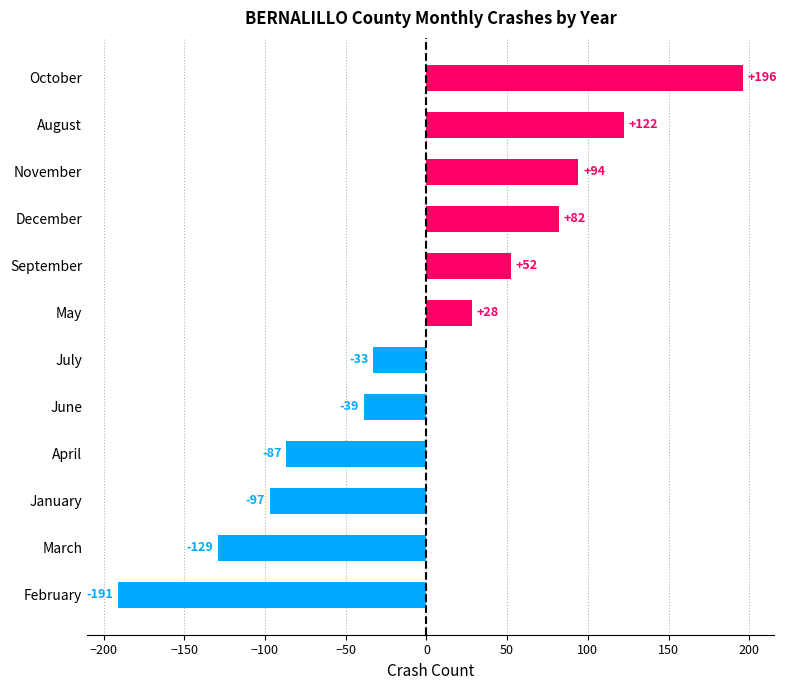

List the labels in order of value, smallest first.

February, March, January, April, June, July, May, September, December, November, August, October